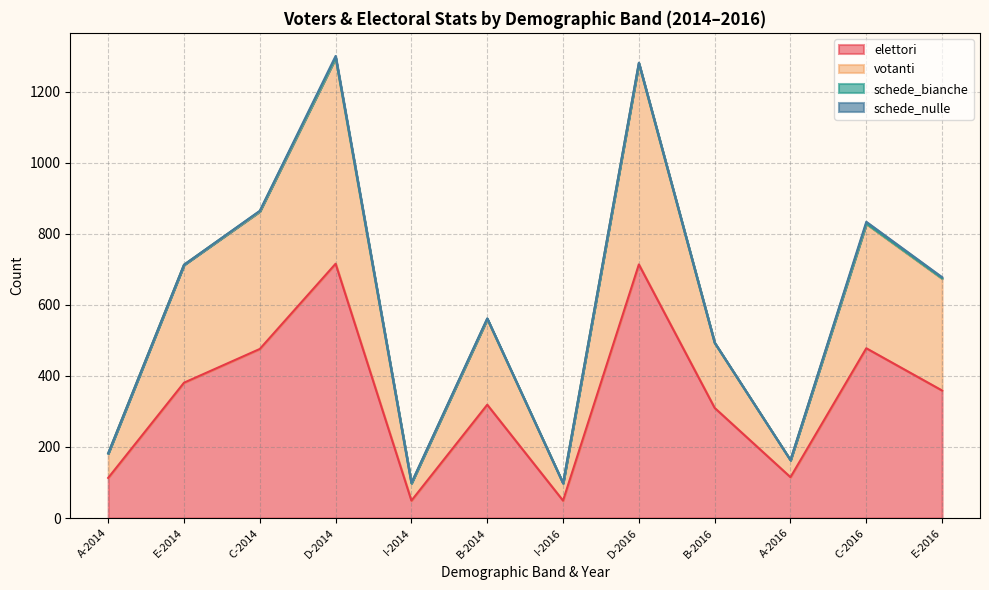

The value of elettori at D-2014 is 716. True or false?

True